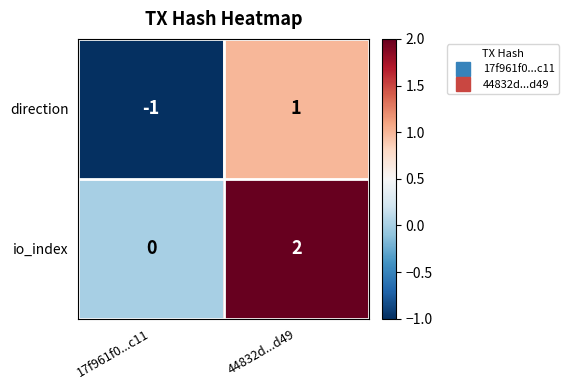

At which label does direction reach its peak?

44832d...d49